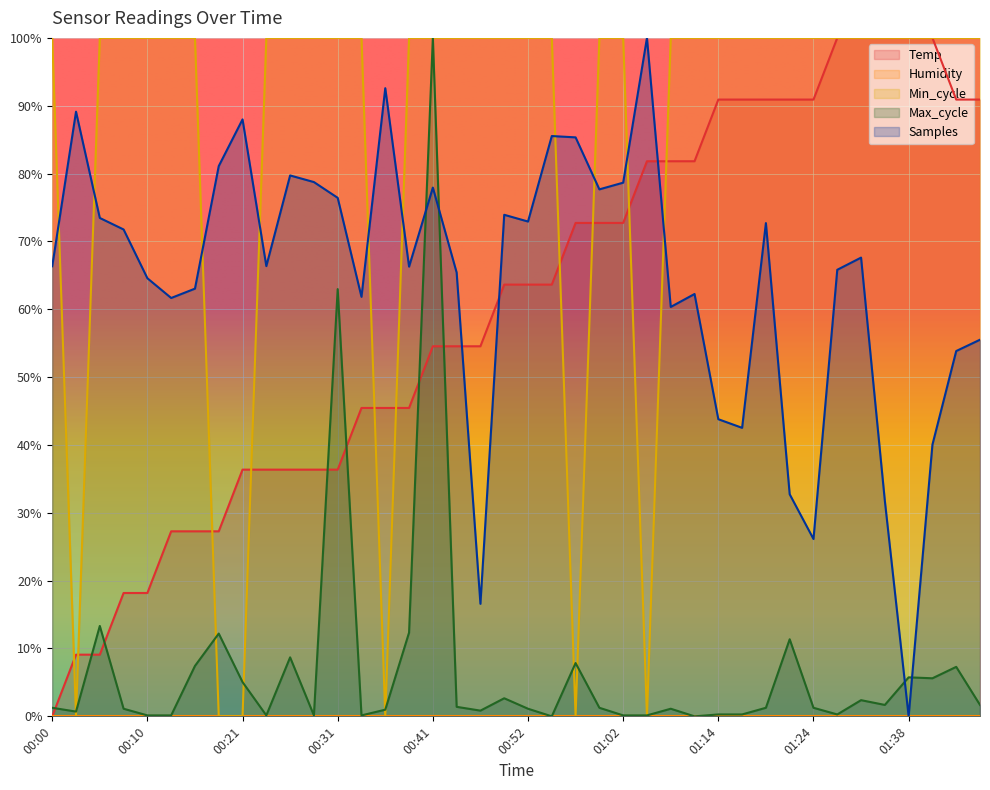

At which label is Samples closest to 0?

01:38